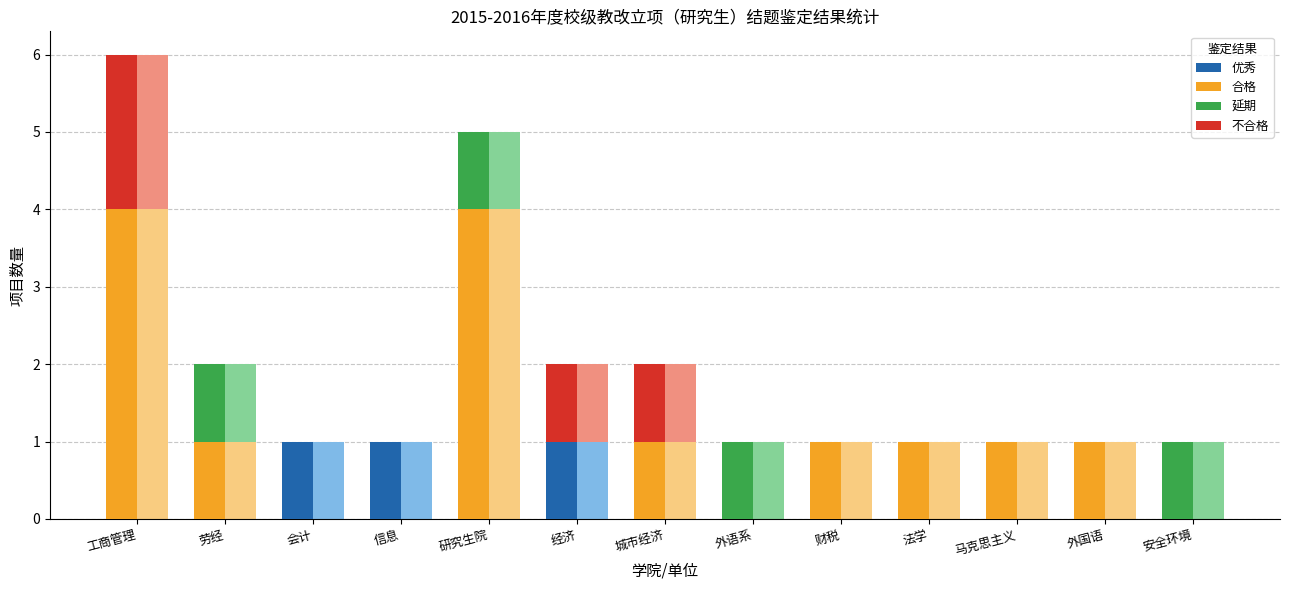

What is the difference between the second highest and second lowest values in the 延期 series?

1